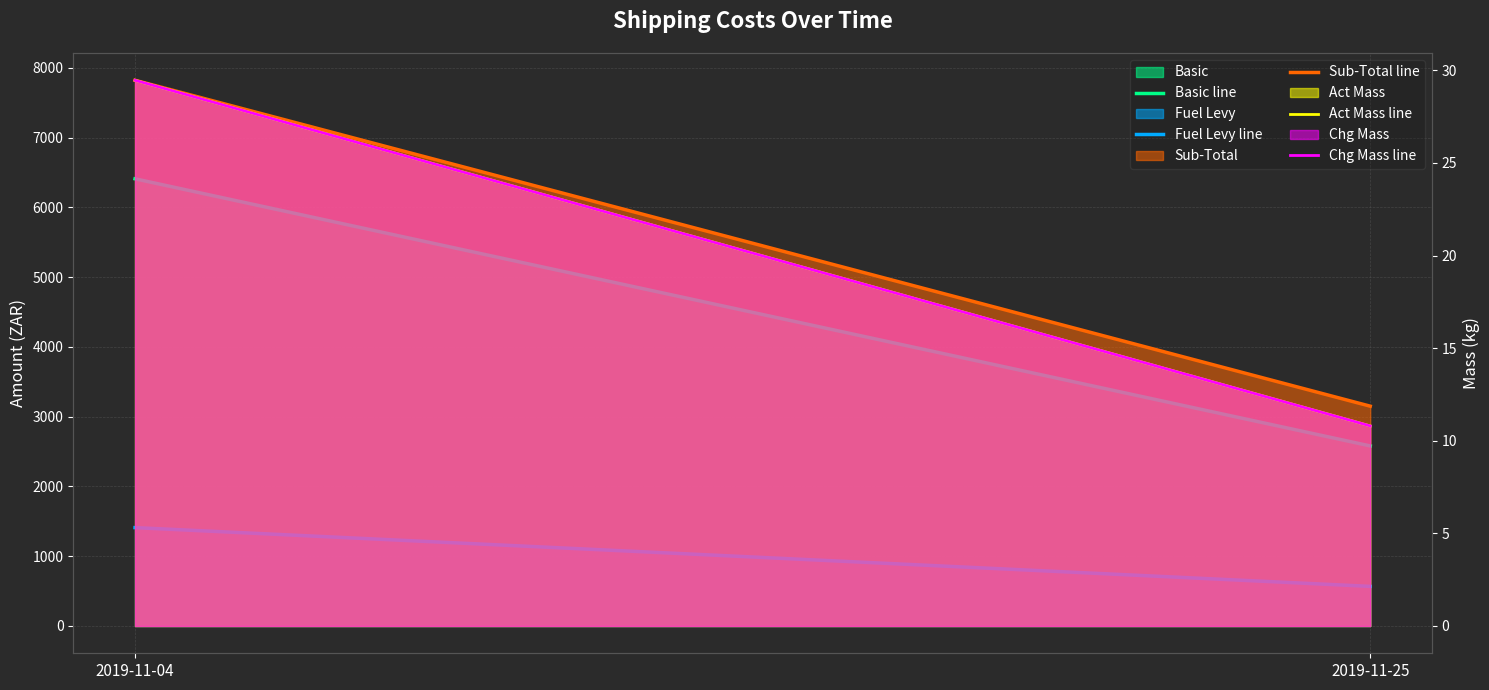

What is the maximum value shown in the chart?

7820.8